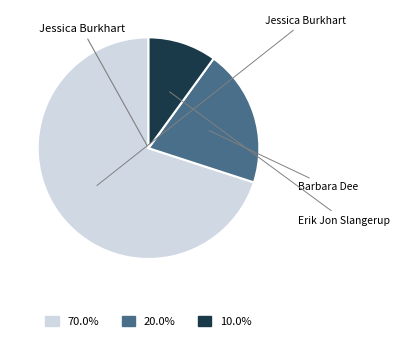

How many slices are in this pie chart?

3